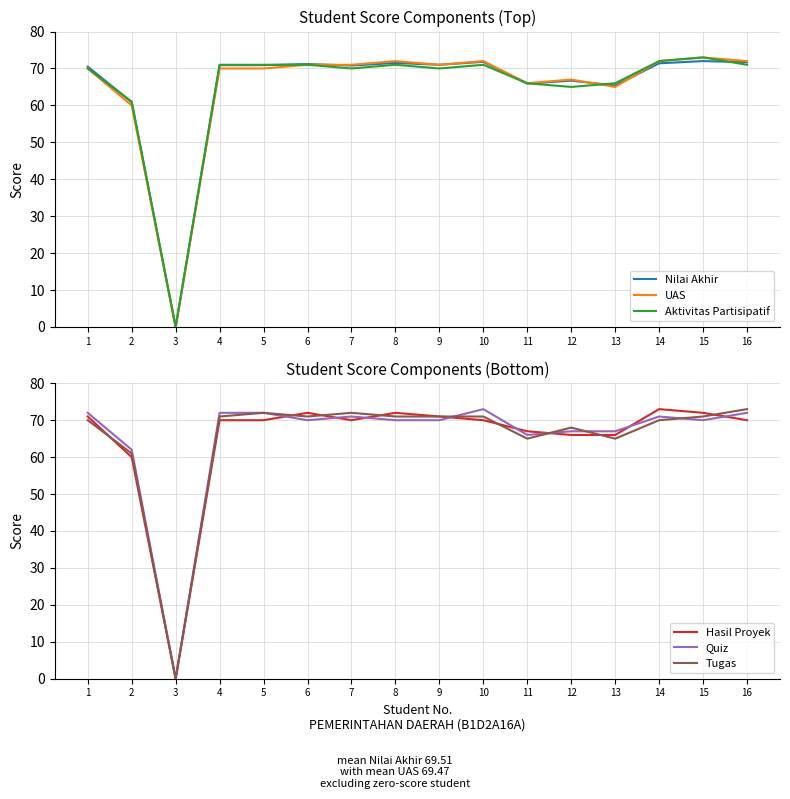

Where is the first local maximum for Quiz?

7